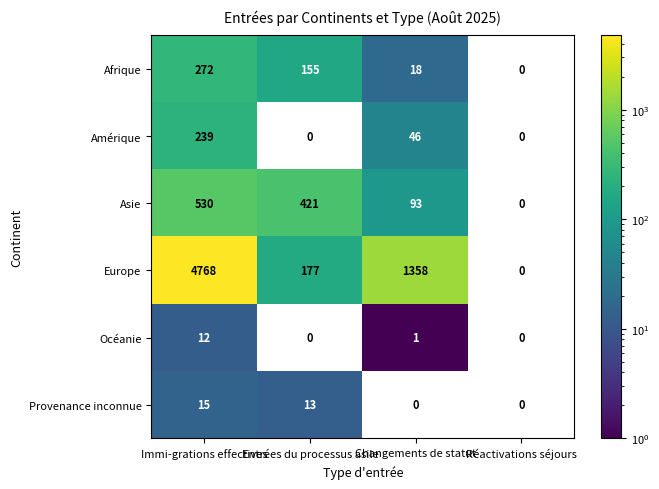

Rank the series at Immi-grations effectives from lowest to highest value.

Océanie, Provenance inconnue, Amérique, Afrique, Asie, Europe